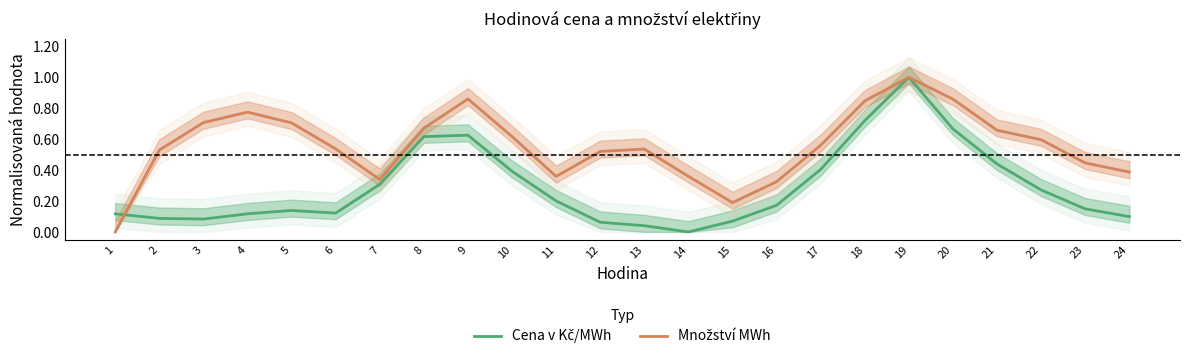

Reading right to left, what are all the values shown in this chart?

Cena v Kč/MWh: 0.1	0.1	0.3	0.4	0.7	1.0	0.7	0.4	0.2	0.1	0.0	0.0	0.1	0.2	0.4	0.6	0.6	0.3	0.1	0.1	0.1	0.1	0.1	0.1
Množství MWh: 0.4	0.4	0.6	0.7	0.9	1.0	0.8	0.6	0.3	0.2	0.4	0.5	0.5	0.4	0.6	0.9	0.7	0.3	0.5	0.7	0.8	0.7	0.5	0.0